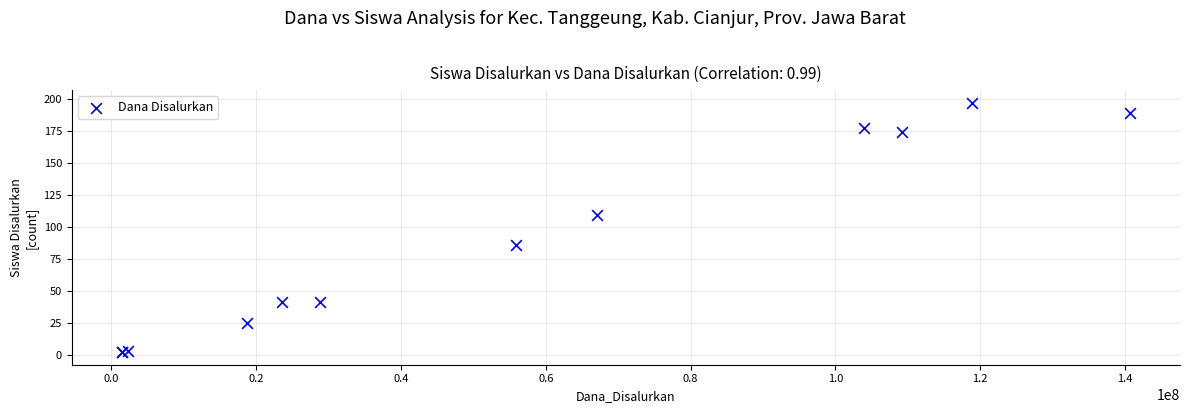

What Y value in the scatter plot is closest to 99?

109